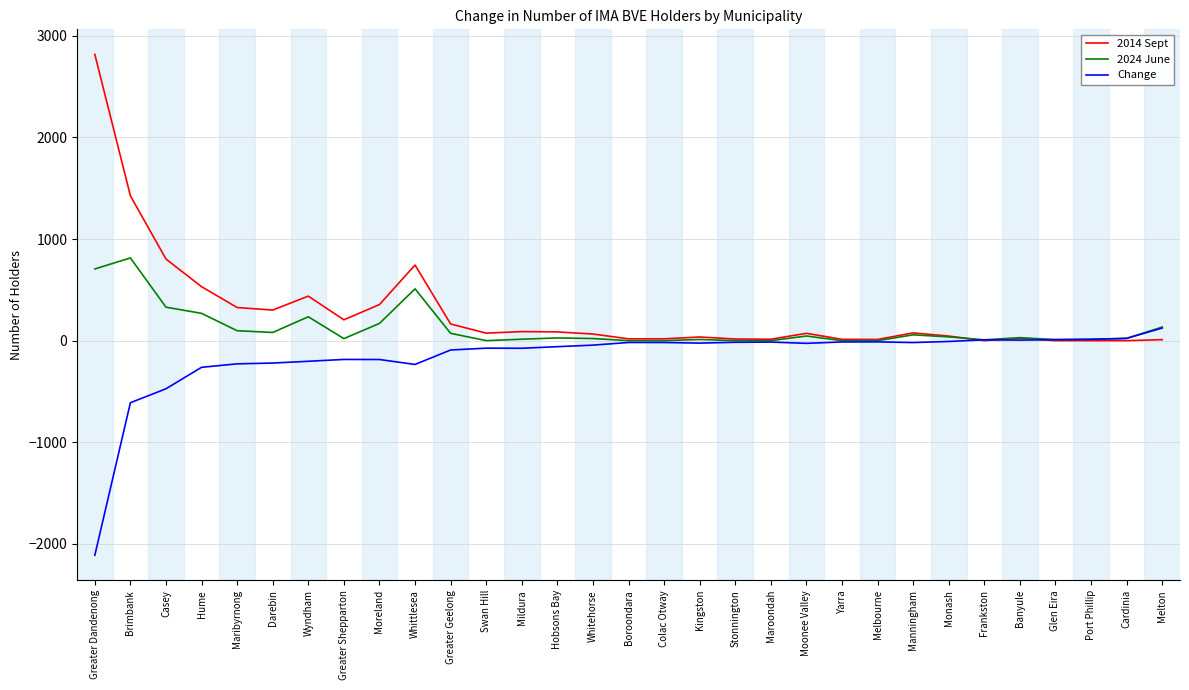

Does the chart have visible grid lines?

Yes